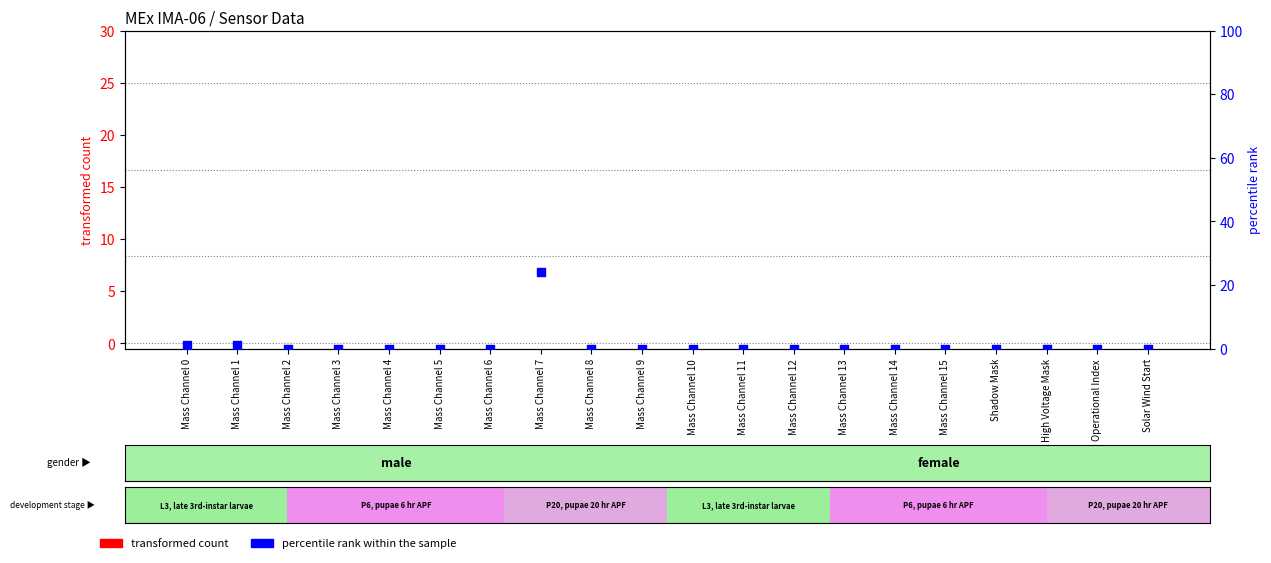

Which series has the largest total across all categories?

percentile rank within the sample